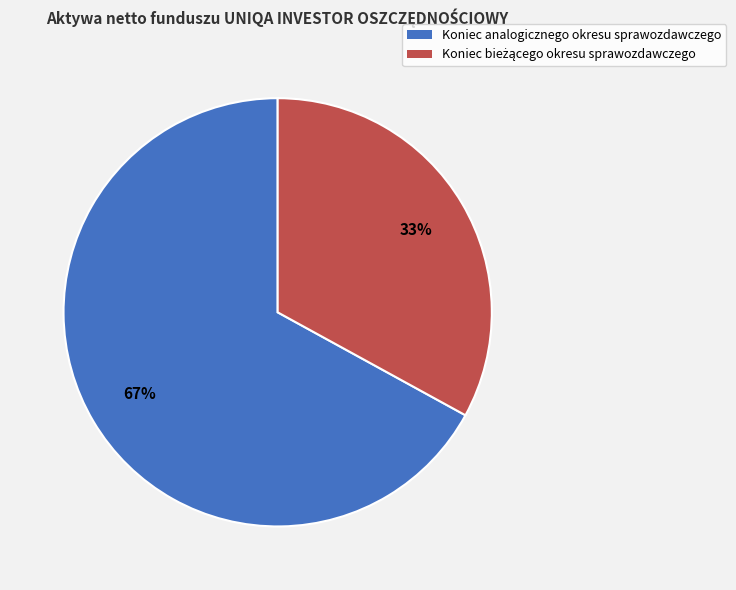

To the nearest percent, what percentage of the pie is Koniec analogicznego okresu sprawozdawczego?

67%